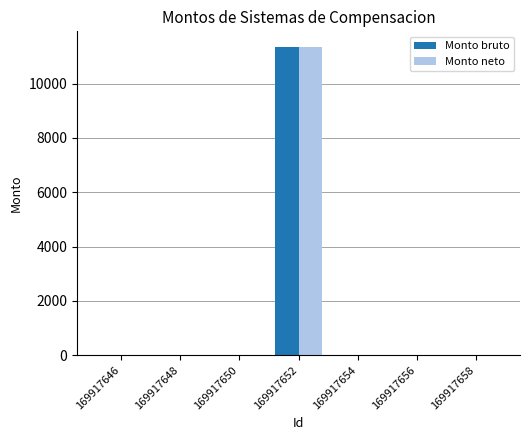

Does the chart contain stacked bars?

No